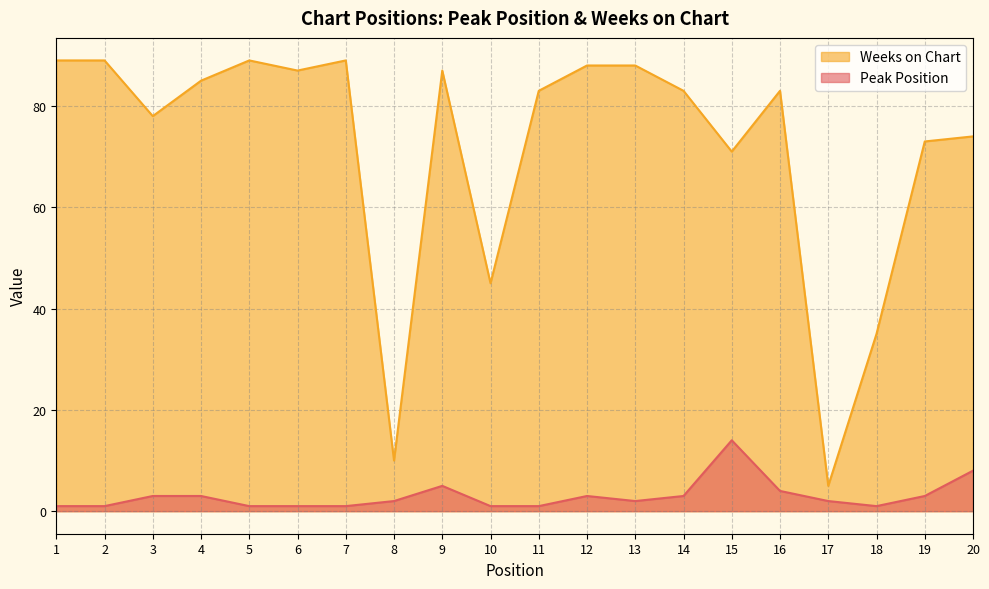

What is the average value of the Weeks on Chart series?

72